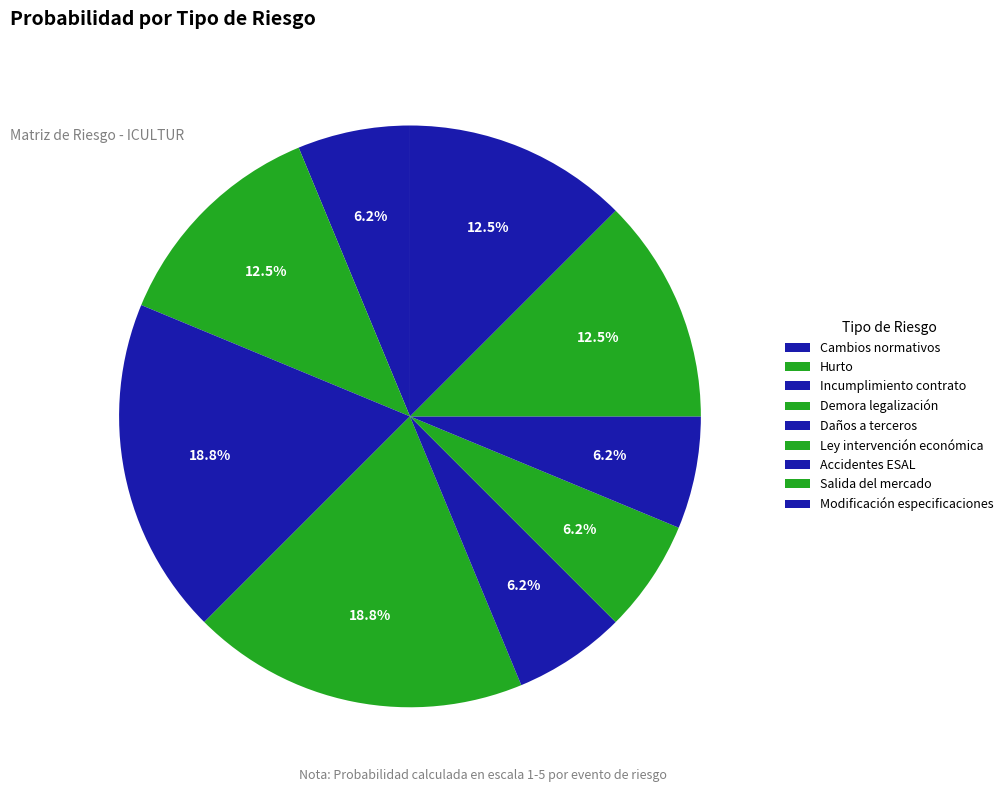

What is the largest slice in the pie chart?

Incumplimiento contrato